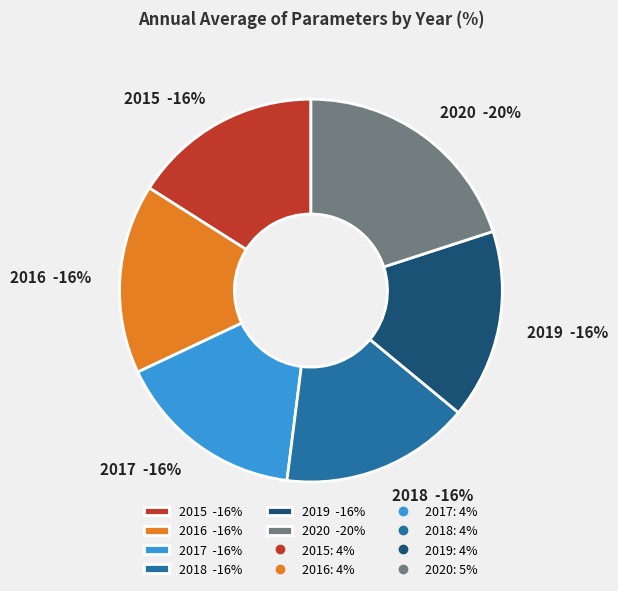

What percentage is the 2015 slice, to the nearest percent?

16%